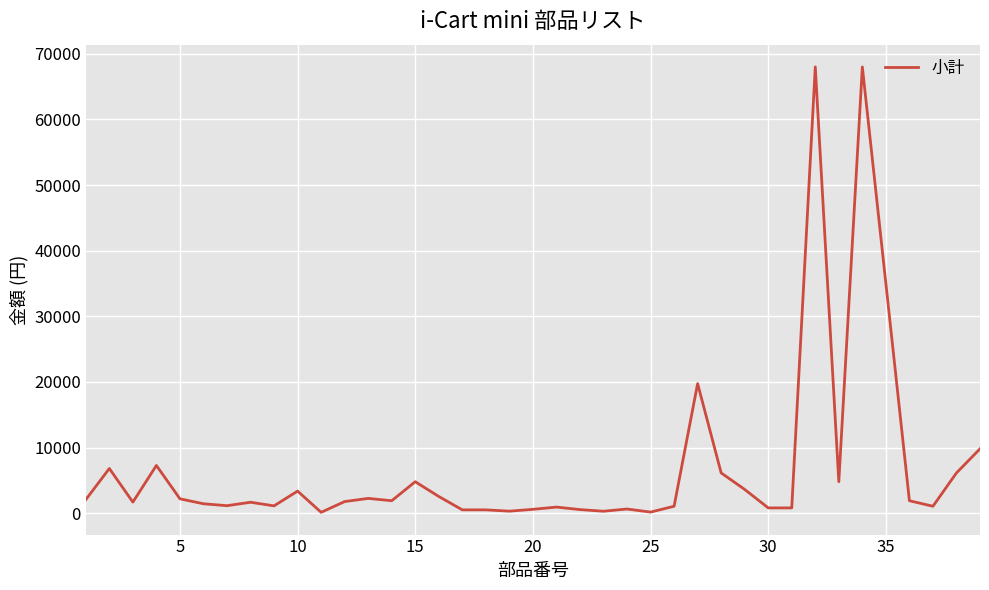

What is the difference between the maximum and minimum values?

67874